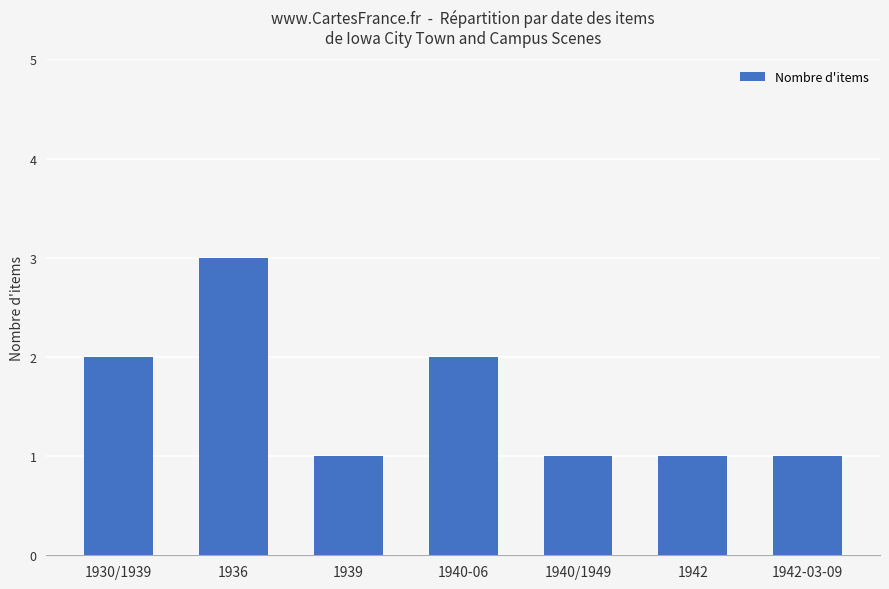

Reading right to left, extract all data points from this chart.

1942-03-09=1	1942=1	1940/1949=1	1940-06=2	1939=1	1936=3	1930/1939=2